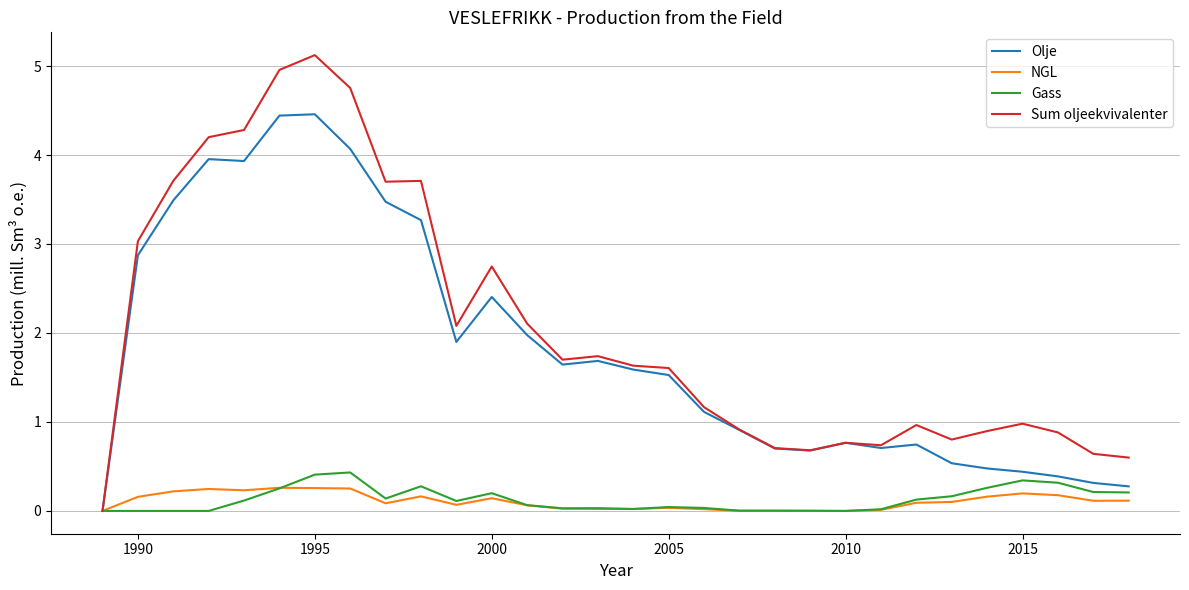

Which series has the largest total across all categories?

Sum oljeekvivalenter